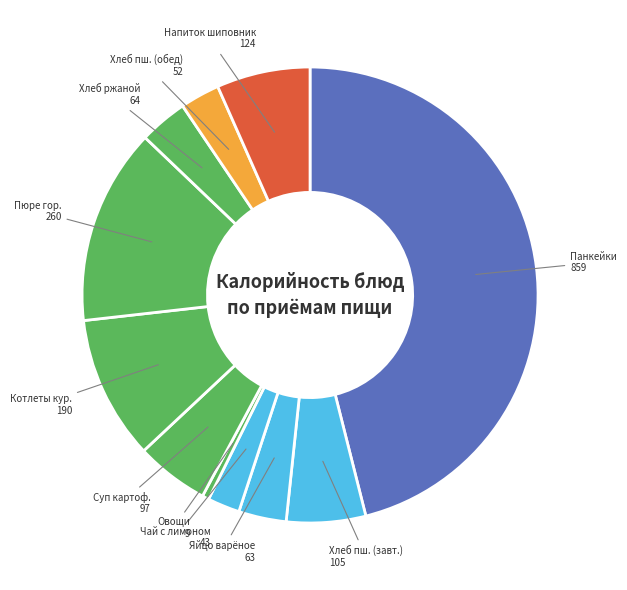

Does Яйцо варёное represent more than half of the total?

No